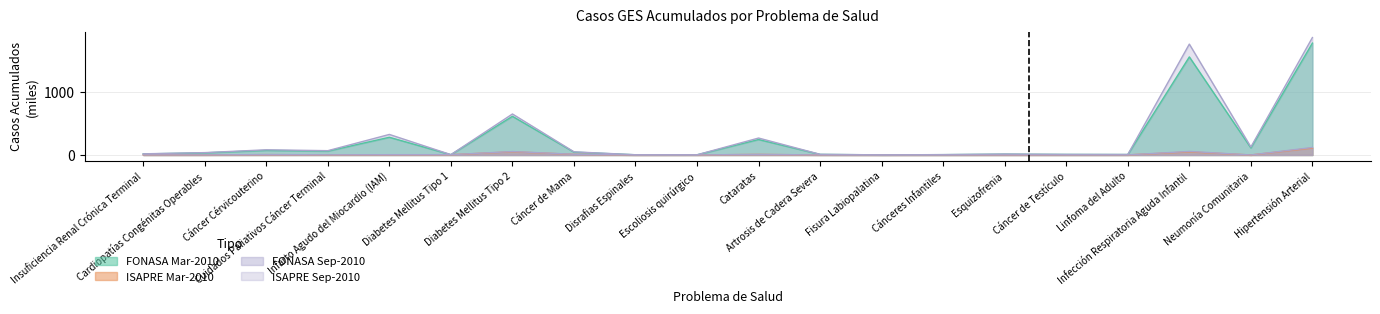

Count the number of data series in this chart.

4